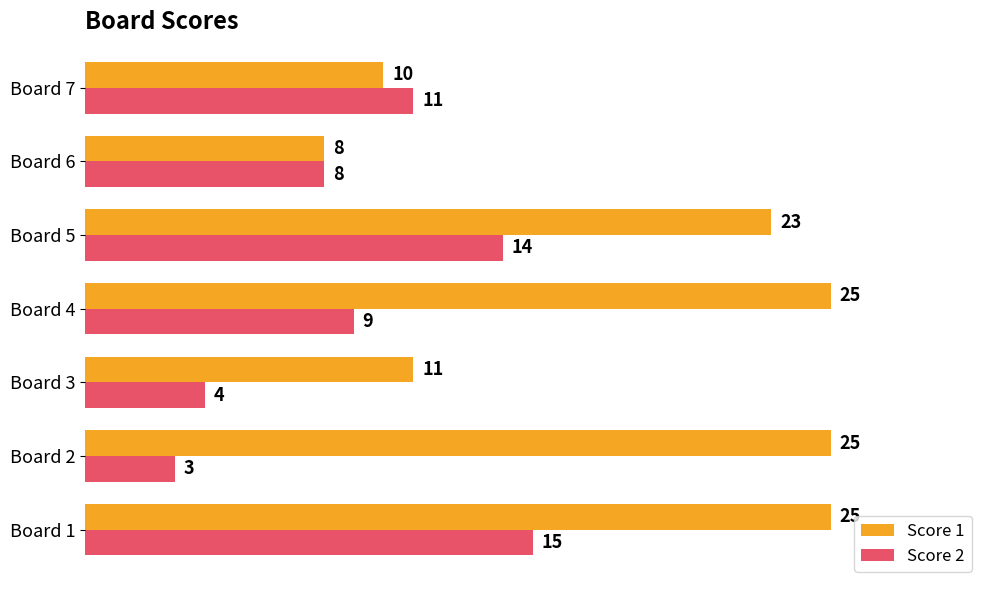

What is the difference between the second highest and second lowest values in the Score 2 series?

10